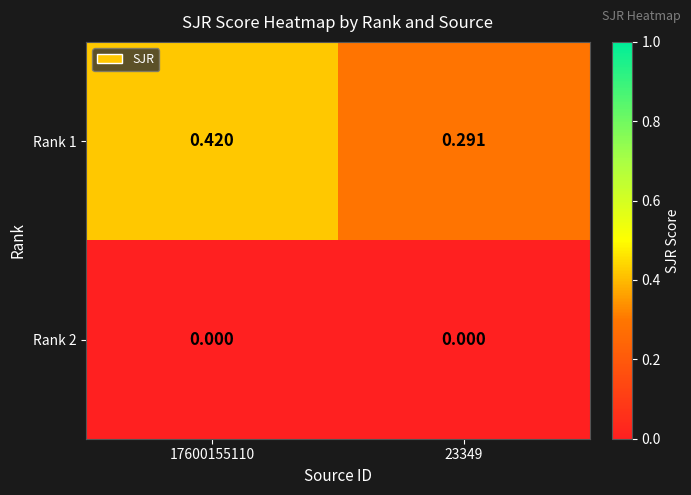

At which category is the sum across all series the highest?

17600155110